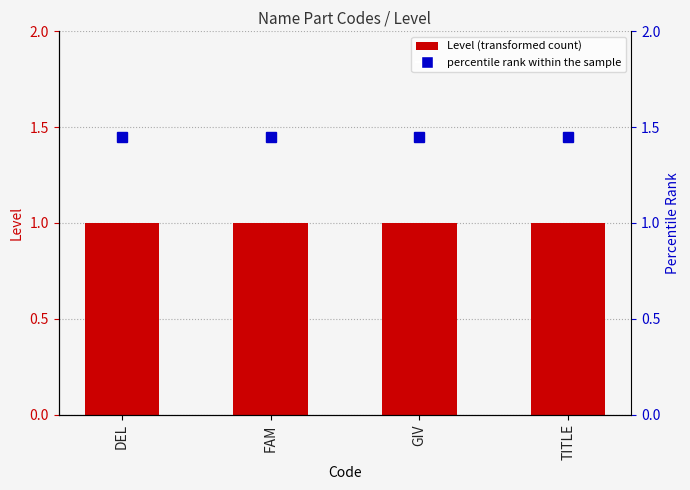

At TITLE, list the series in order from largest to smallest.

percentile rank within the sample, Level